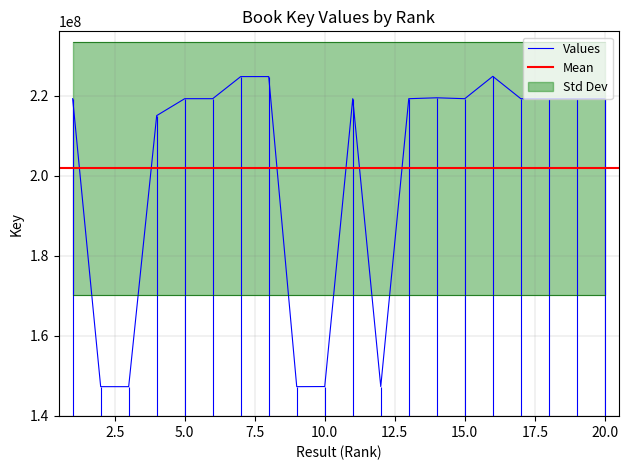

The value of Values at 15.0 is 149468576. True or false?

False